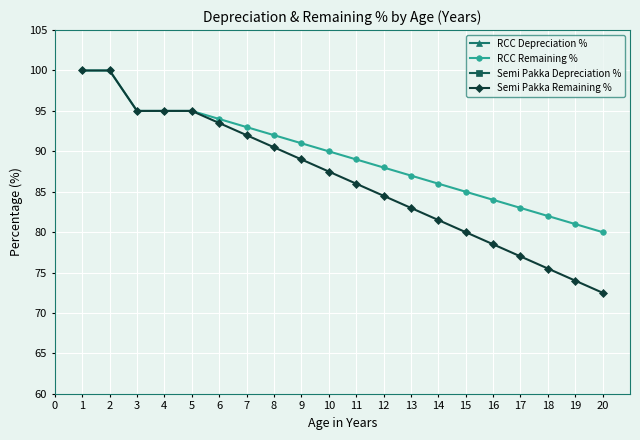

True or false: RCC Remaining % has more than 1 points higher than both neighbors.

False